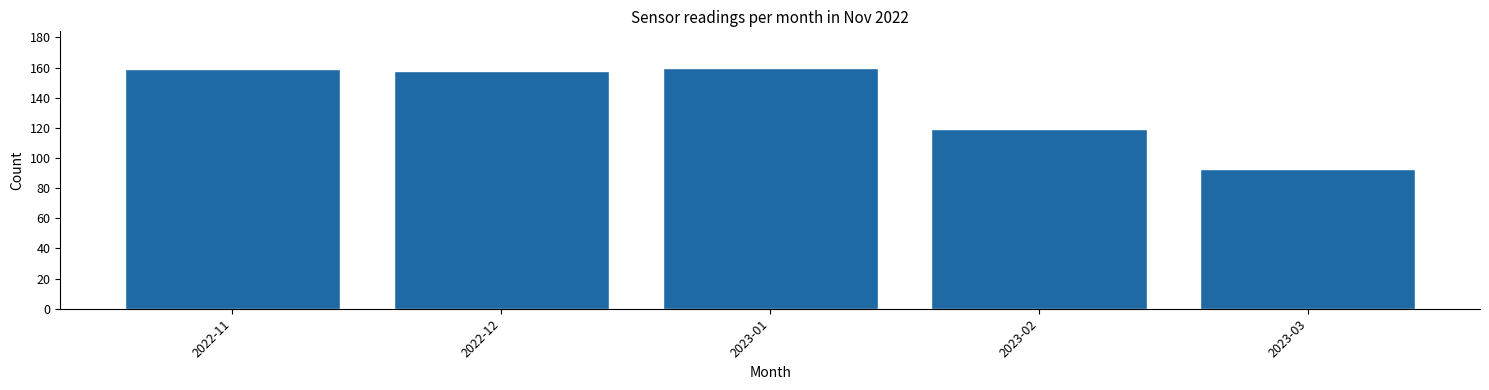

Reading left to right, transcribe all the data shown in this chart.

159	158	160	119	93